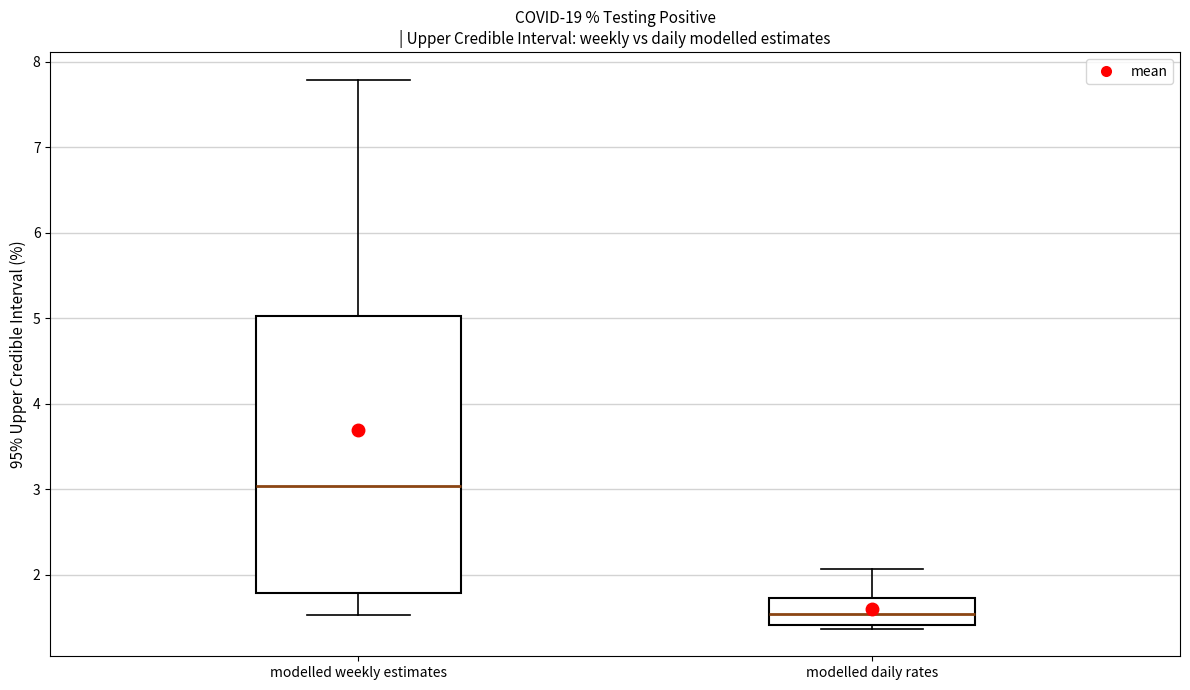

Which box's median line is the lowest?

modelled daily rates